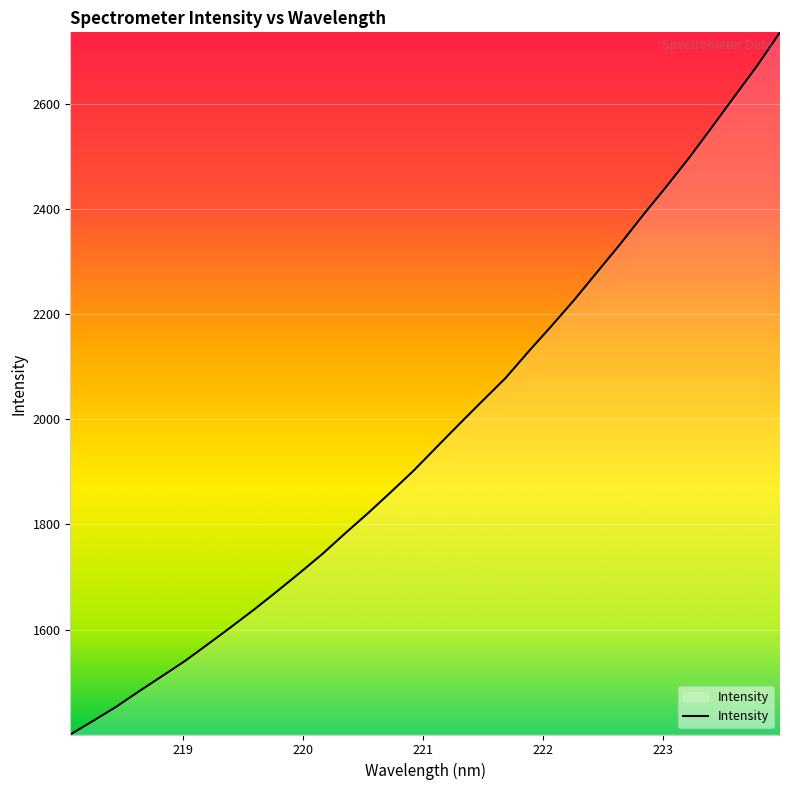

What is the difference between the maximum and minimum values?

1334.8